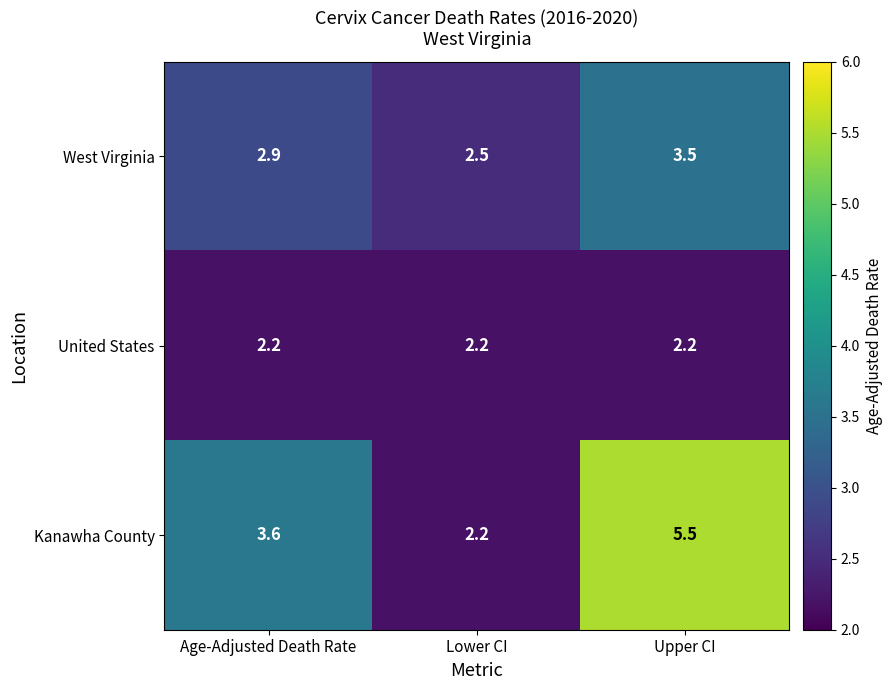

Which label corresponds to the largest value in the chart?

Upper CI